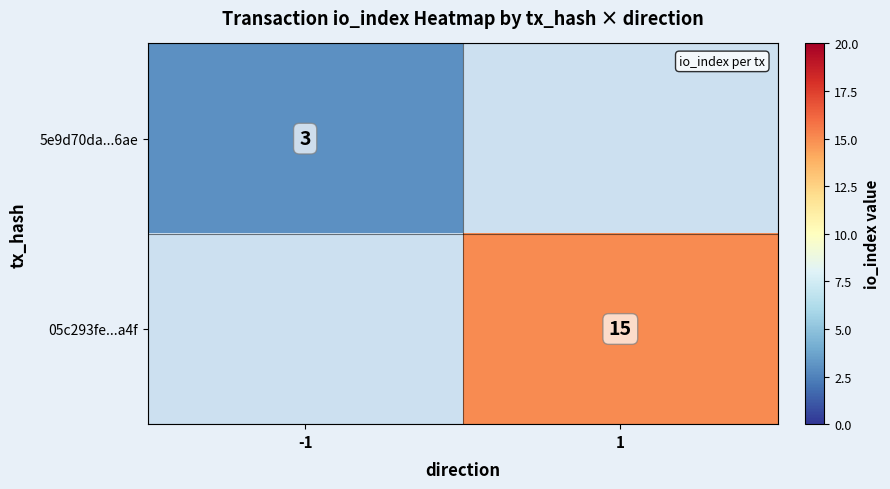

Is it true that 5e9d70da...6ae equals 3 at -1?

True